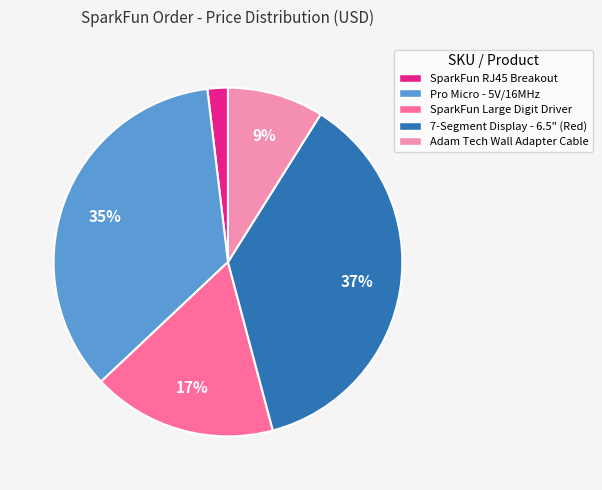

To the nearest percent, what is the average slice percentage?

20%